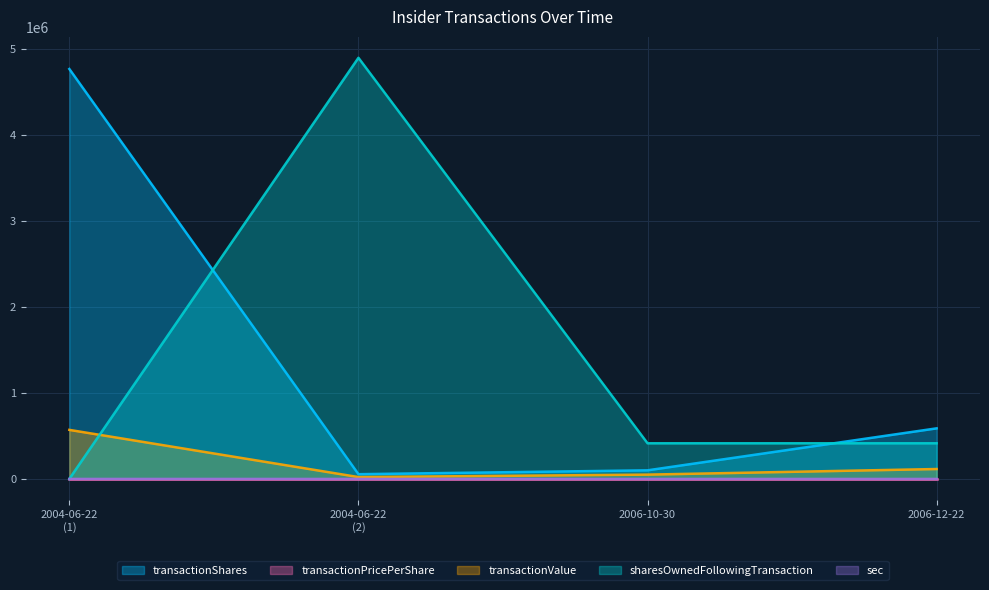

Which series has the widest spread of values?

sharesOwnedFollowingTransaction